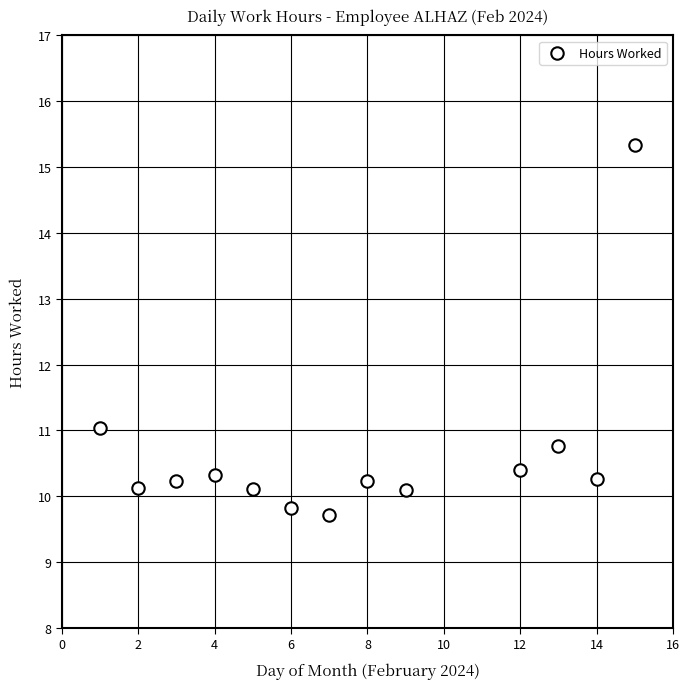

What is the range of Y values (max minus min)?

5.6